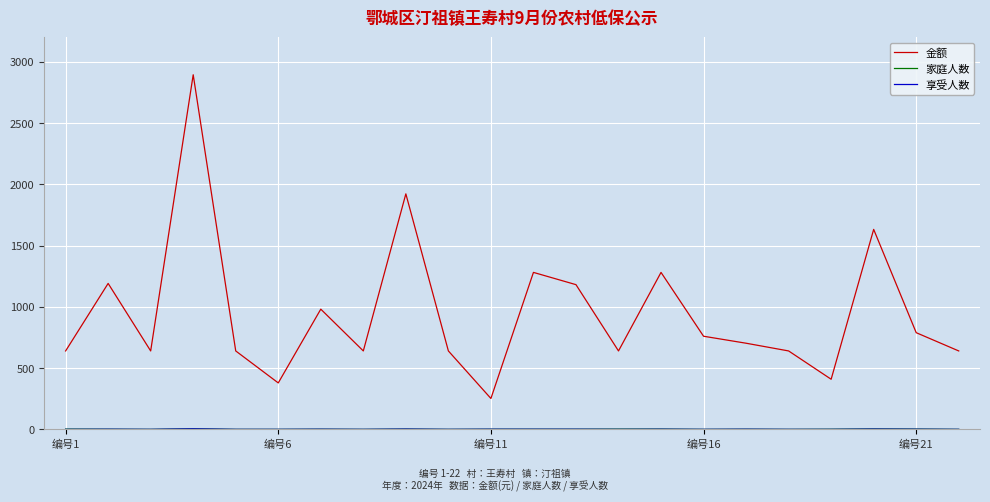

What is the maximum value shown in the chart?

2895